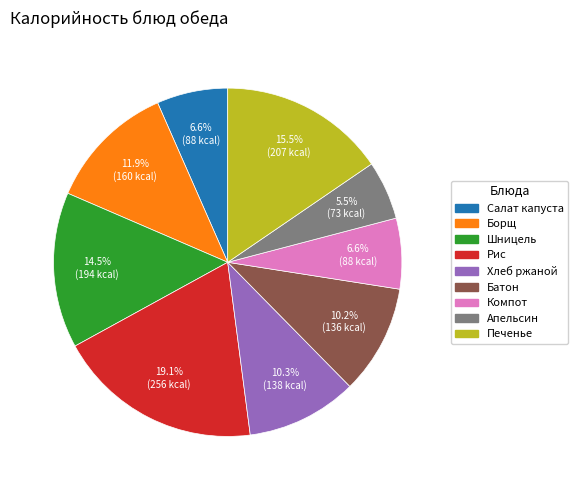

Count the number of slices in the pie.

9